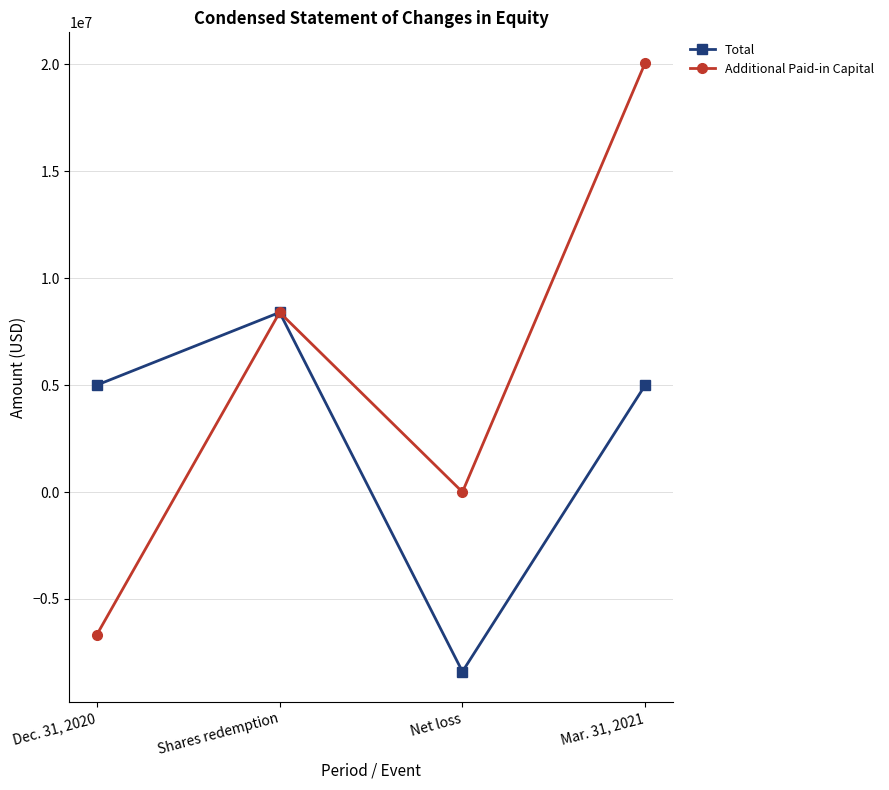

What is the label of the 2nd point from the left?

Shares redemption